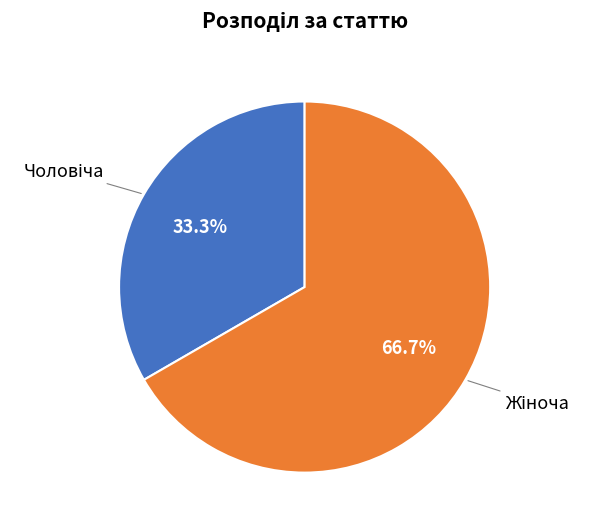

Does any single category account for the majority?

Yes